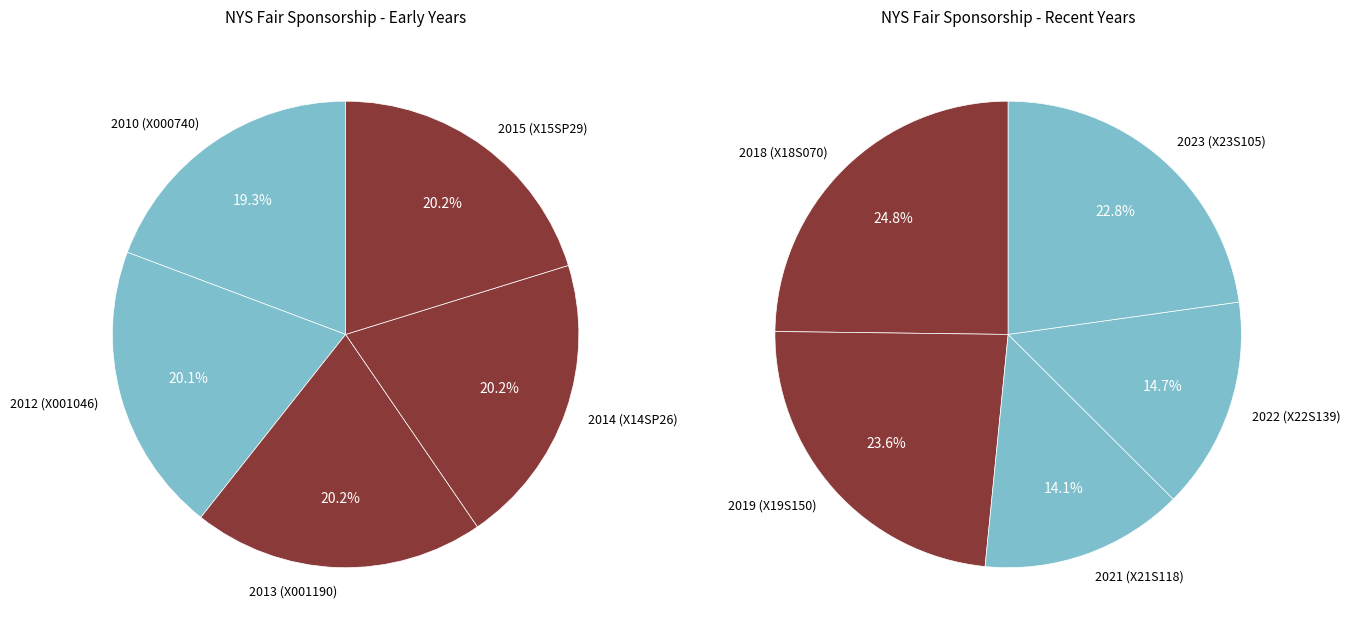

True or false: 2014 (X14SP26) accounts for 12% of the total.

False